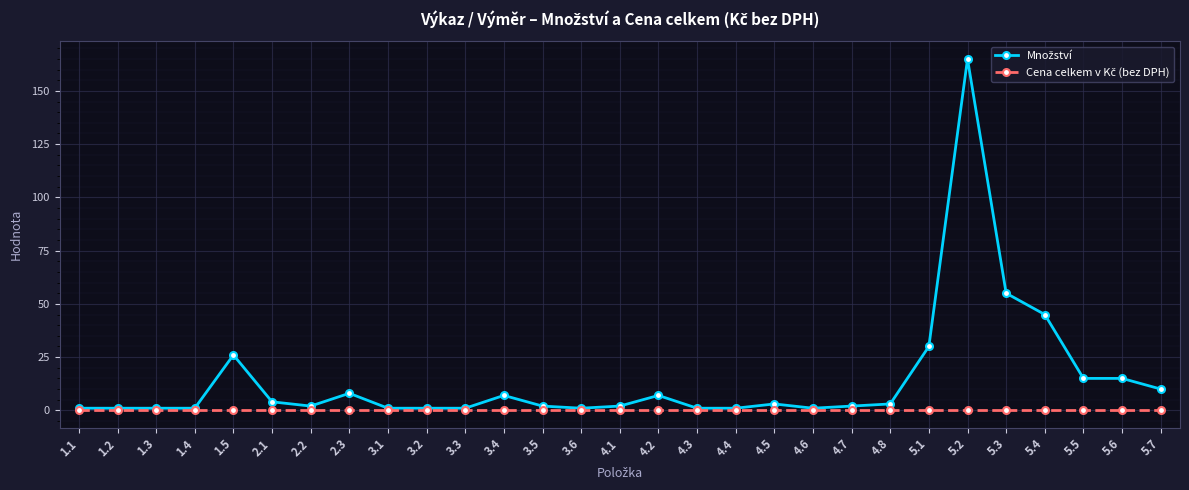

What position from the left is 4.8?

22